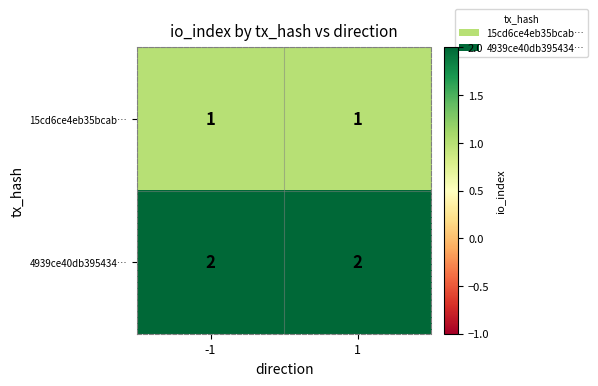

What is the minimum value shown in the chart?

1